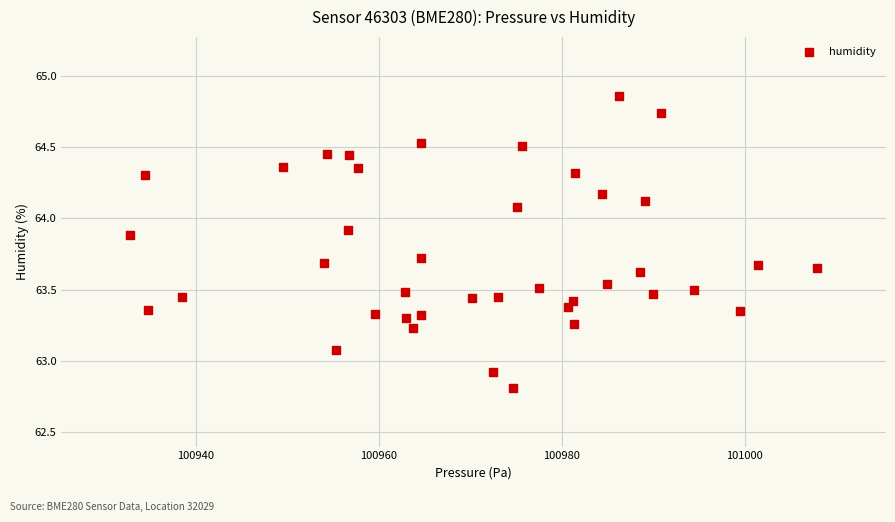

What is the range of X values (max minus min)?

75.1